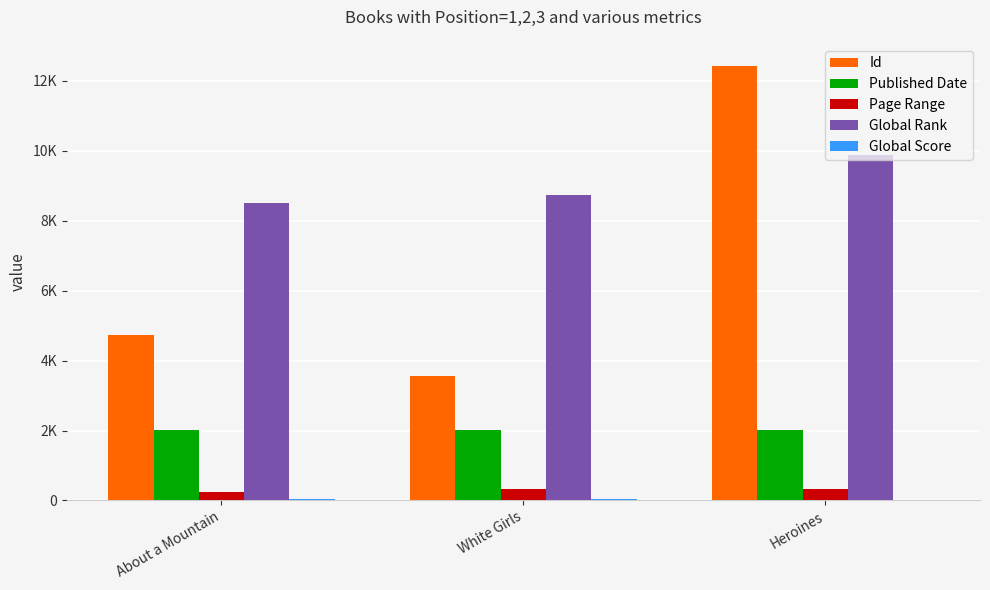

What is the total value across all series at White Girls?

14682